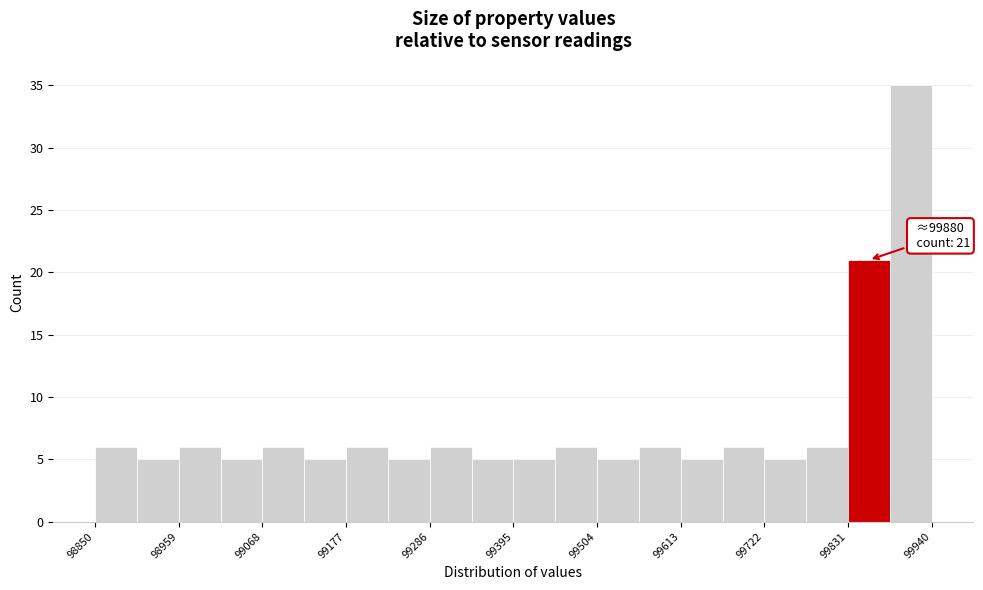

Around what value on the x-axis is the tallest bar? Give the approximate position of its centre, as read against the axis.

99920